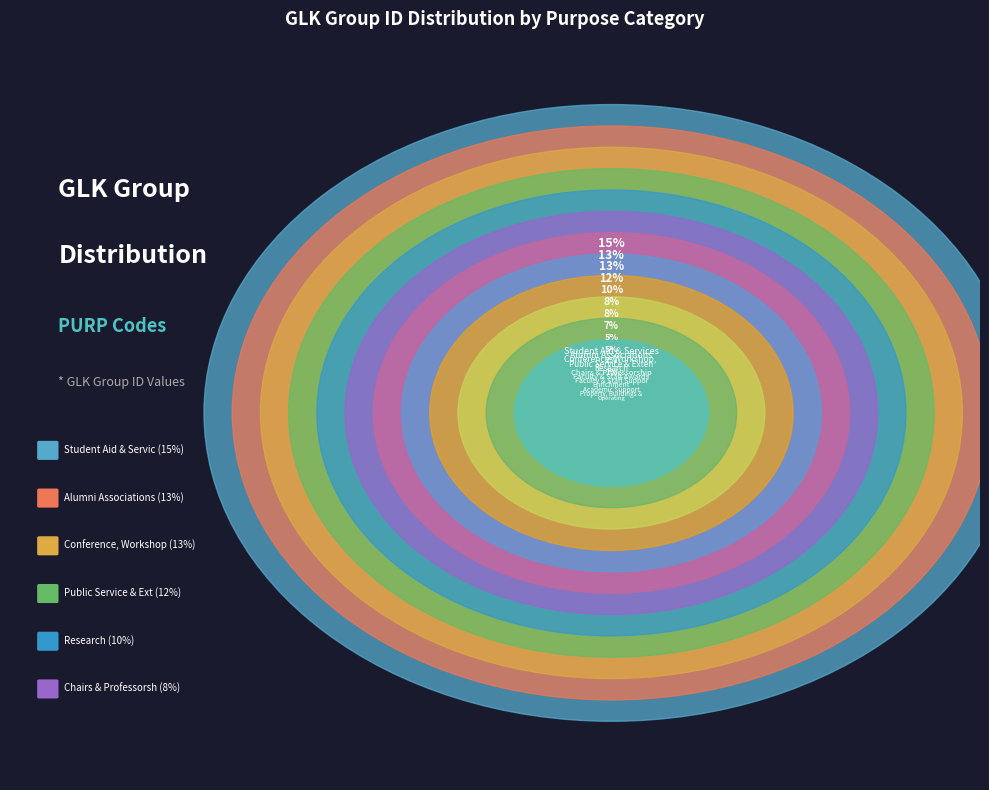

Combined, what portion of the pie is Student Aid & Services and Public Service & Extension?

27.4%